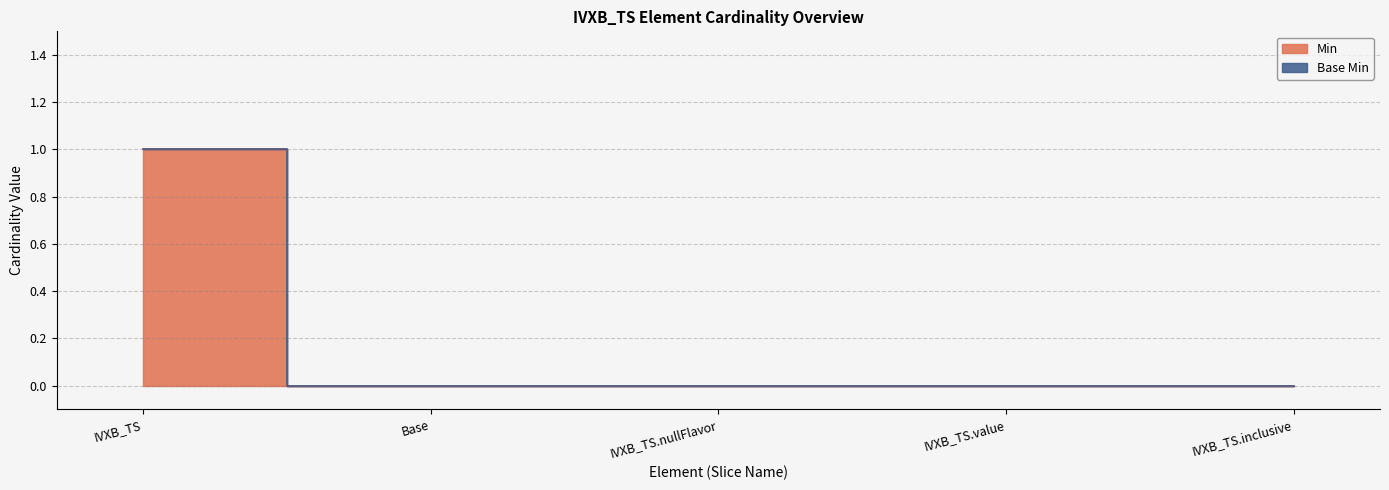

How many data points does each series have?

5